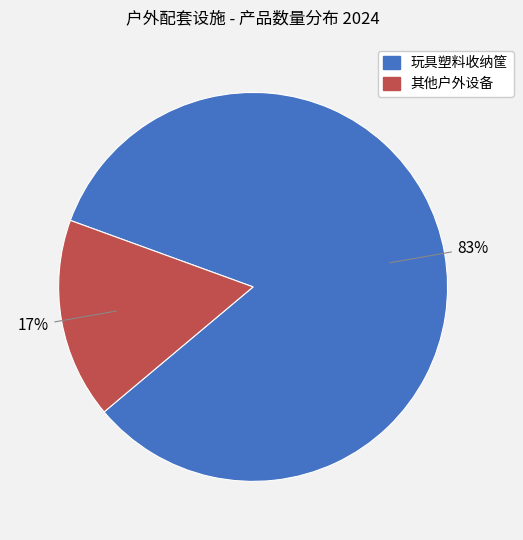

To the nearest percent, what is the average slice percentage?

50%